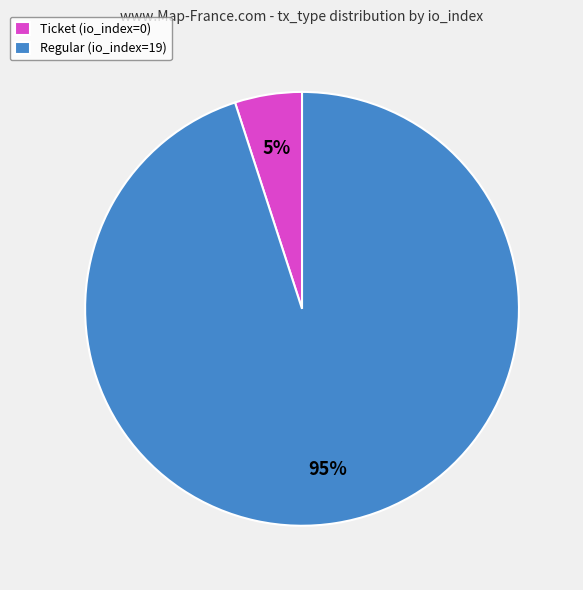

Rank the categories by value from highest to lowest.

Regular (io_index=19), Ticket (io_index=0)